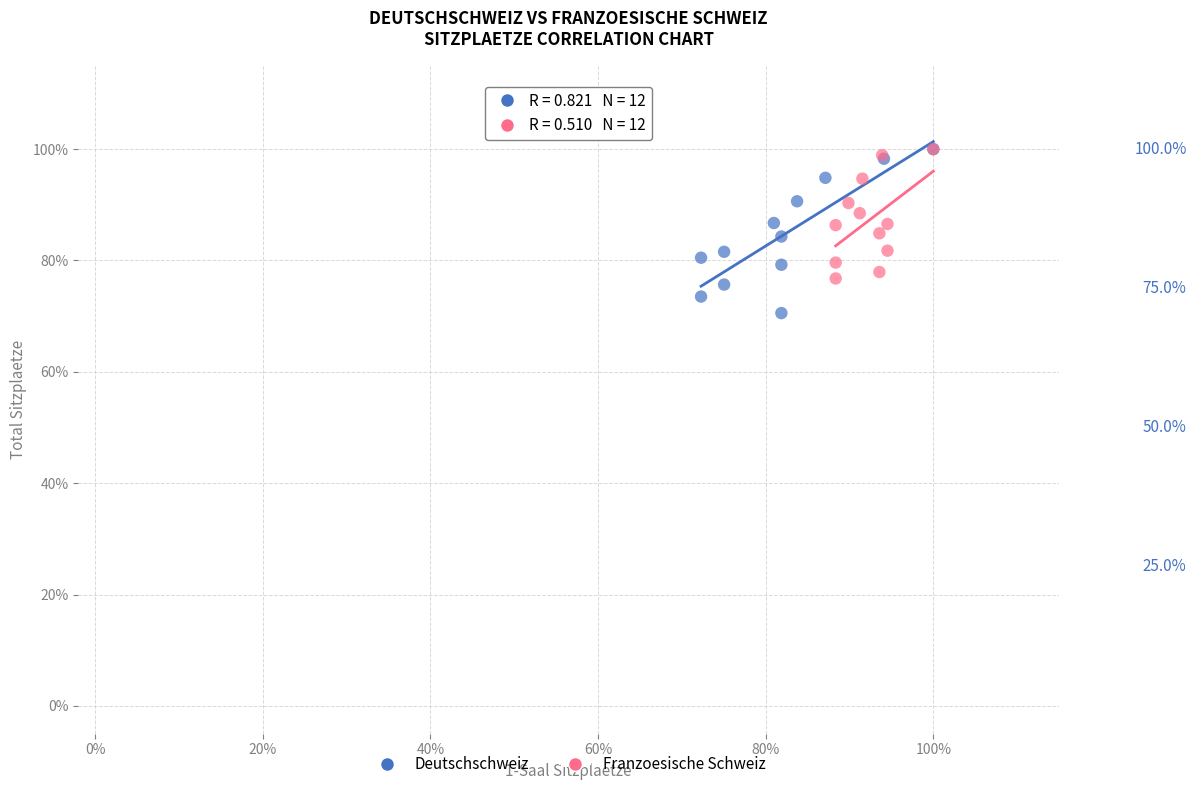

What are all the series names shown in the legend?

Deutschschweiz, Franzoesische Schweiz